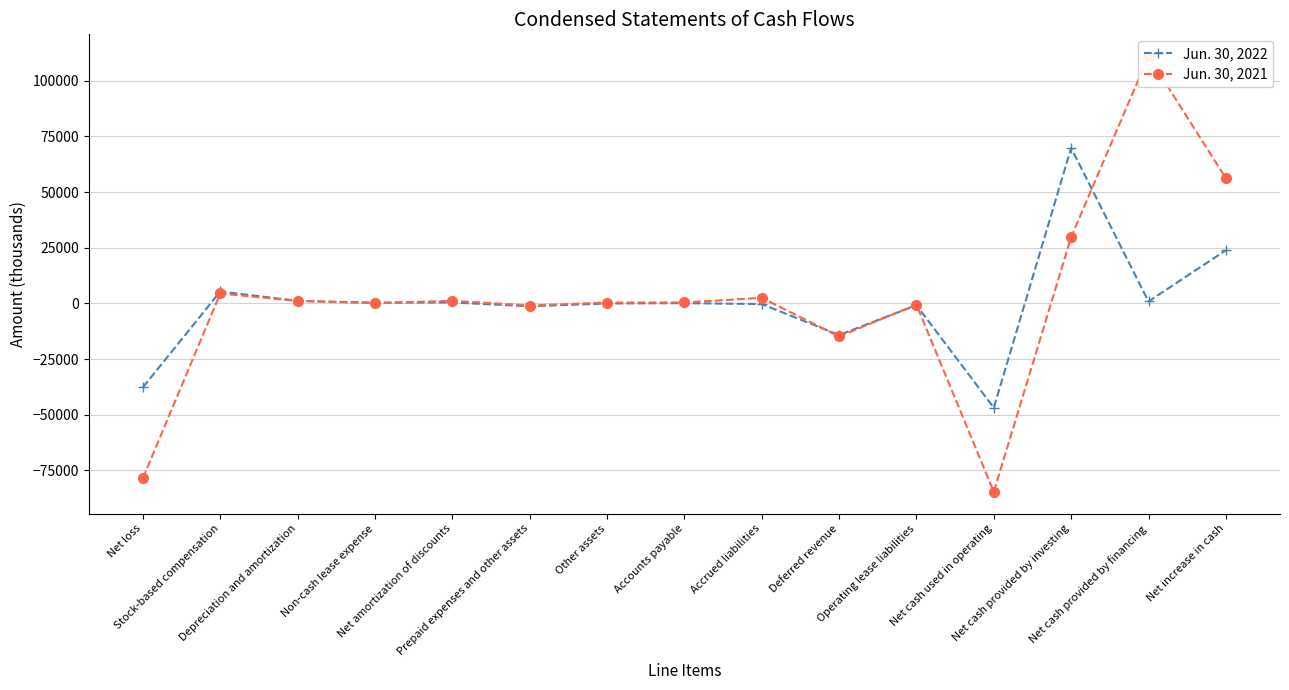

How many values in Jun. 30, 2022 are above zero?

8